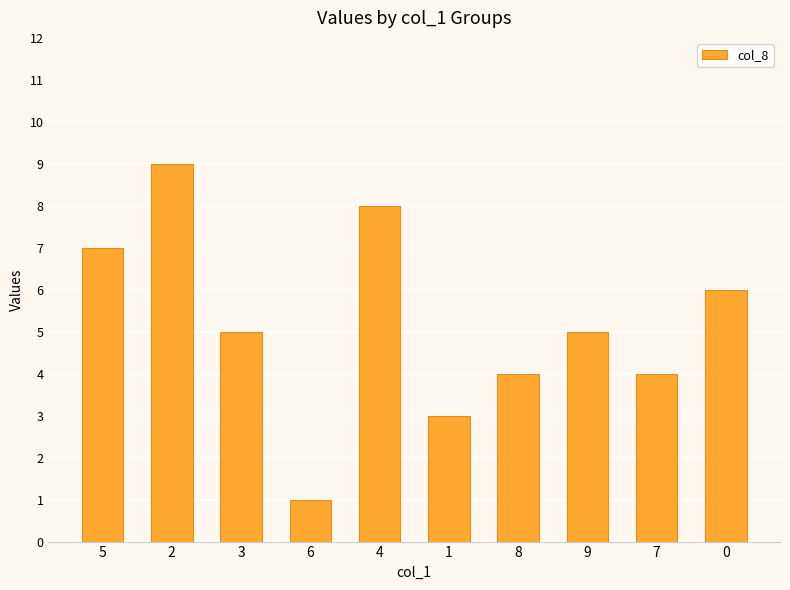

The chart shows a value of 14 at 2. True or false?

False